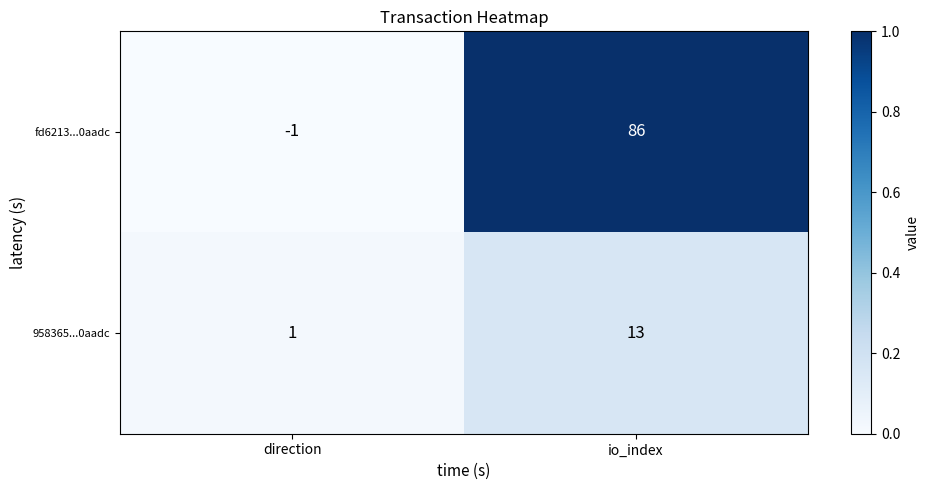

What is the difference between the 958365...0aadc values at io_index and direction?

12